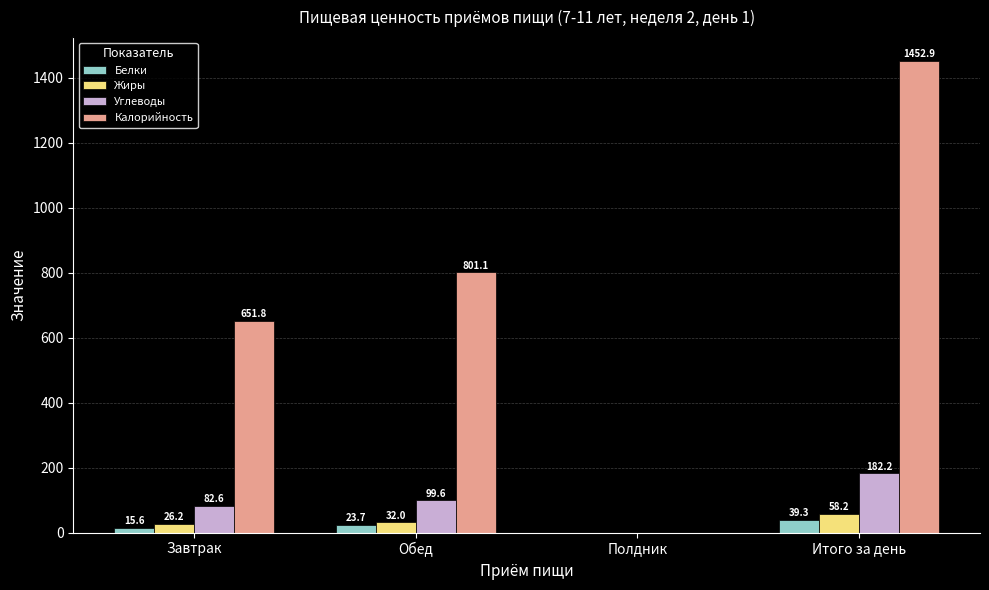

Does the chart contain stacked bars?

No